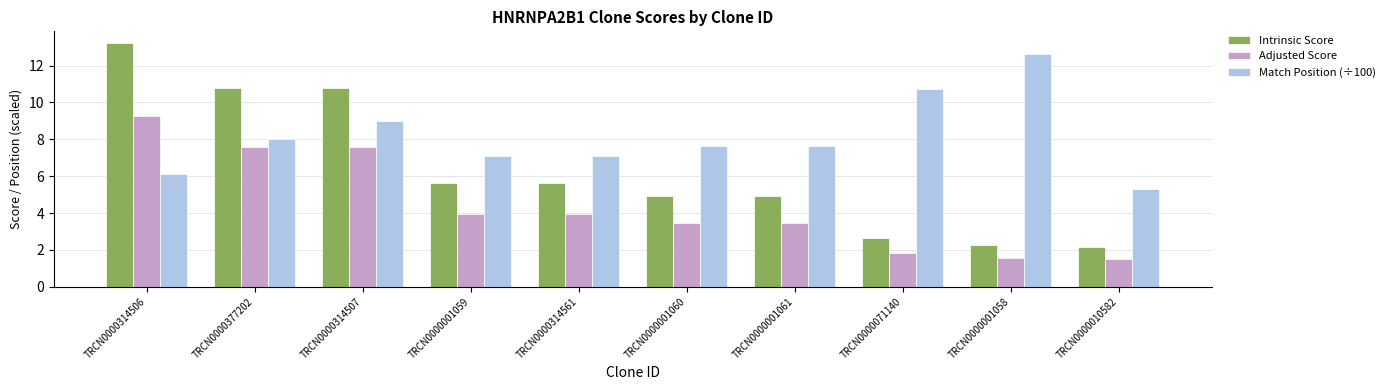

What is the maximum value for Intrinsic Score?

13.2